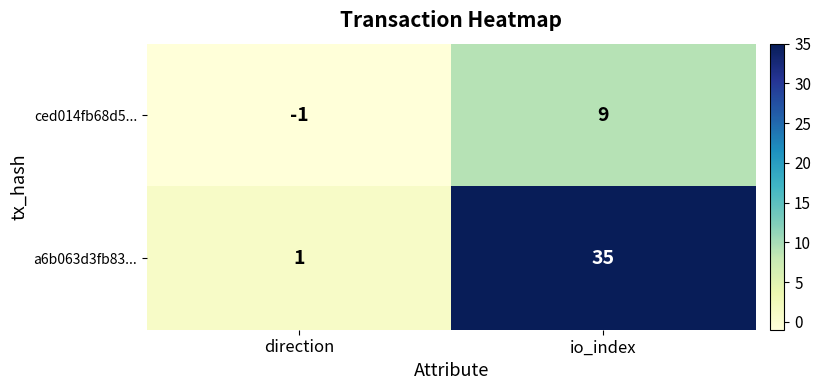

Where is a6b063d3fb83... nearest to the value 18?

direction